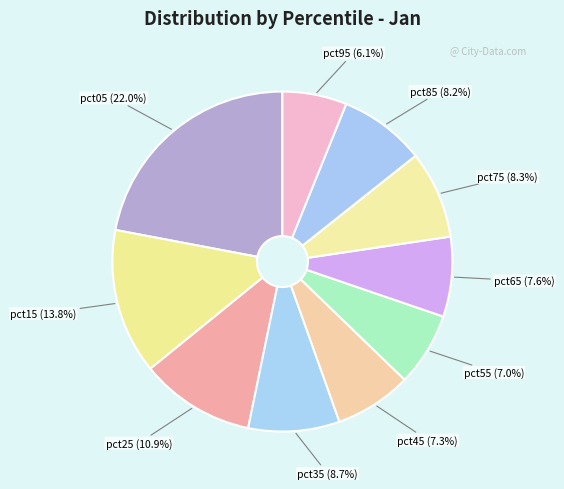

Rank the categories by value from highest to lowest.

pct05, pct15, pct25, pct35, pct75, pct85, pct65, pct45, pct55, pct95